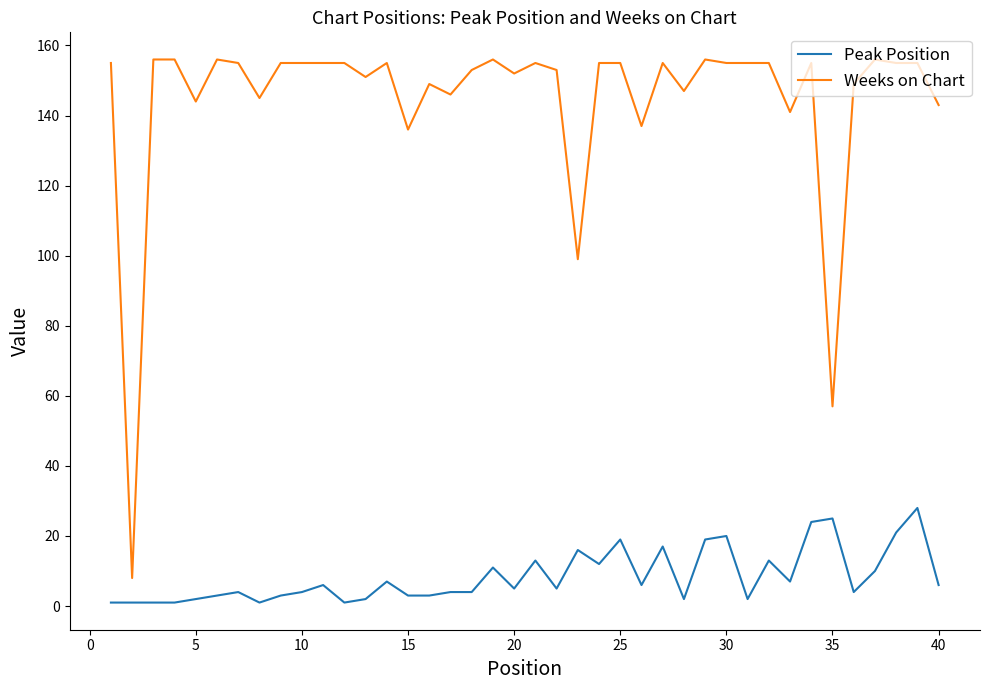

Rank the series by their maximum value, from highest to lowest.

Weeks on Chart, Peak Position